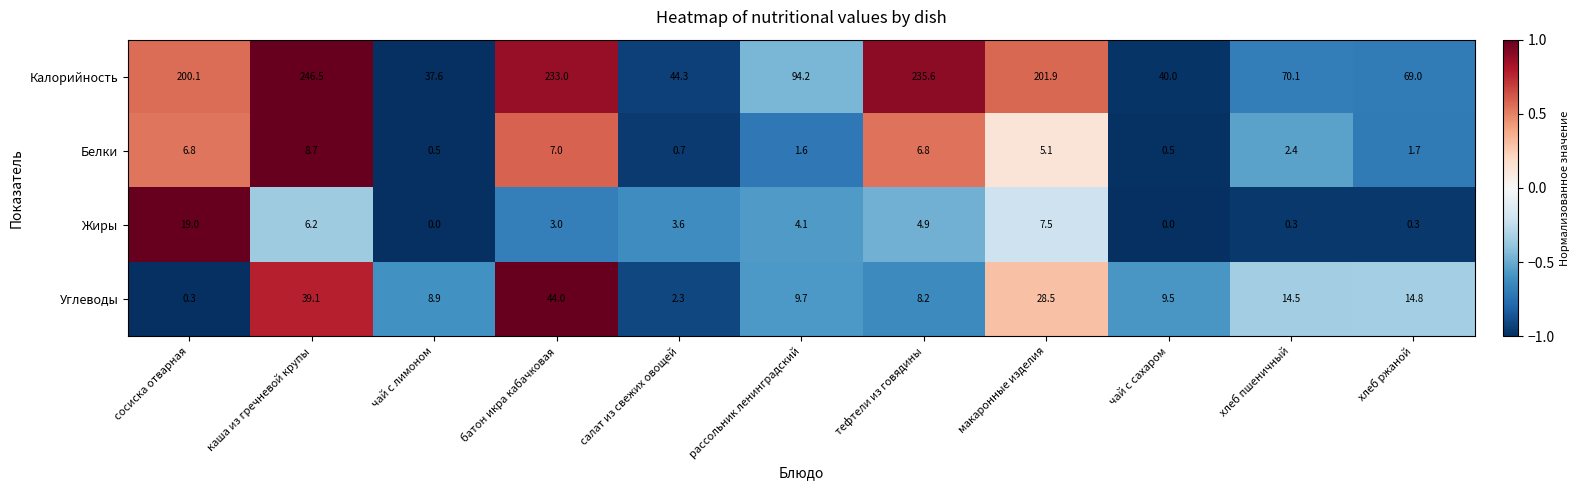

At which label does Калорийность reach its peak?

каша из гречневой крупы